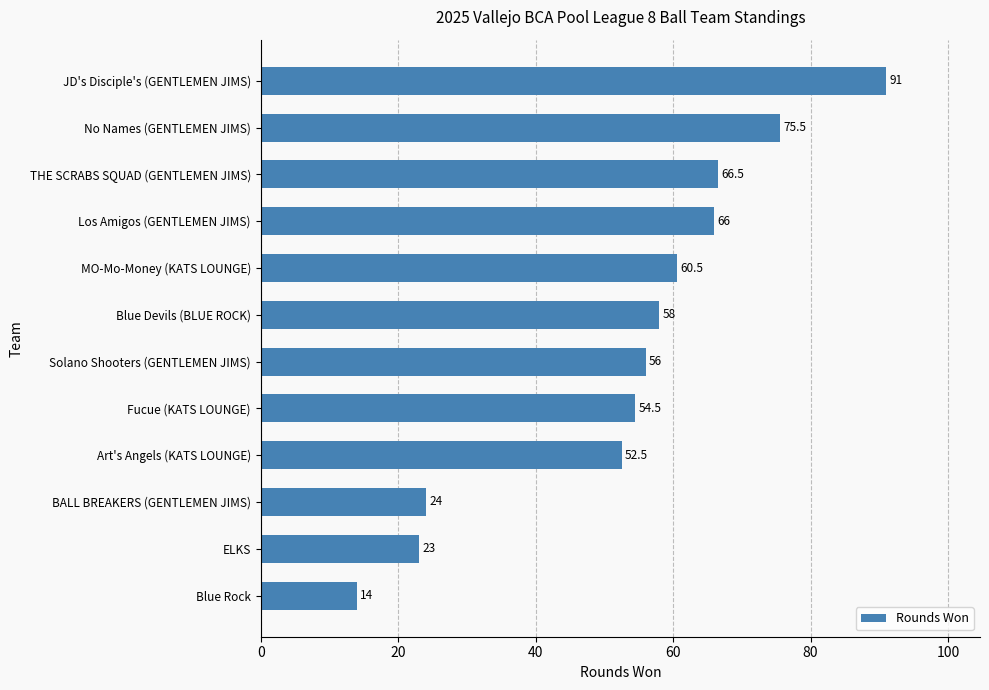

What is the maximum value shown in the chart?

91.0